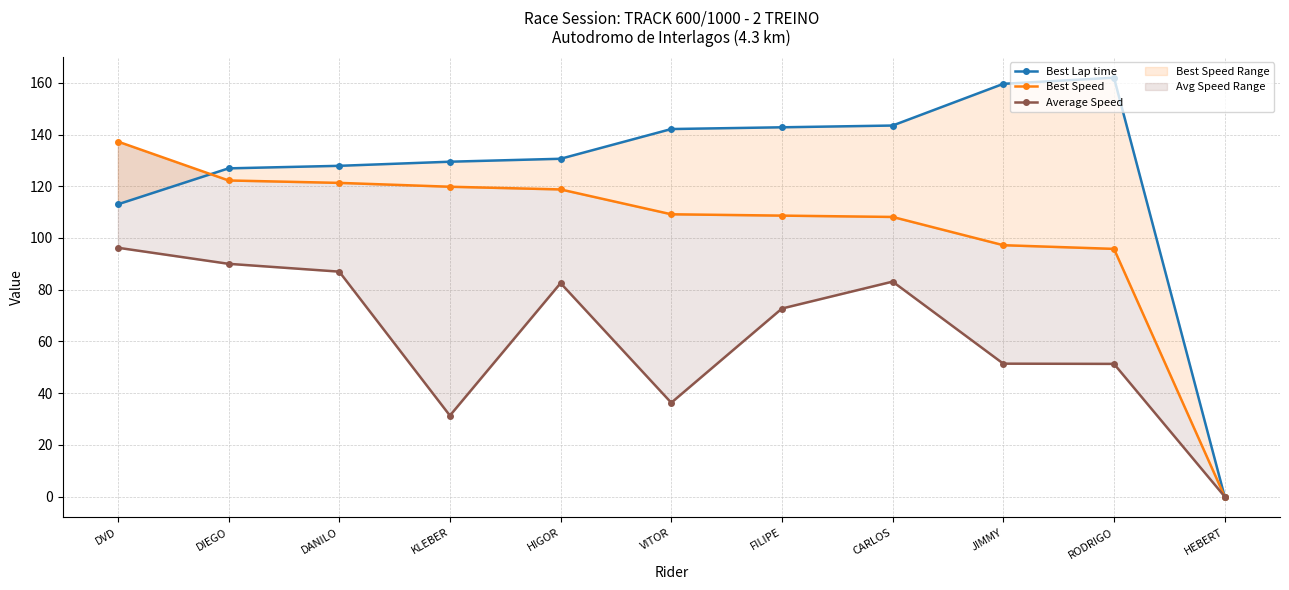

Which has a higher value, HEBERT or DVD?

DVD